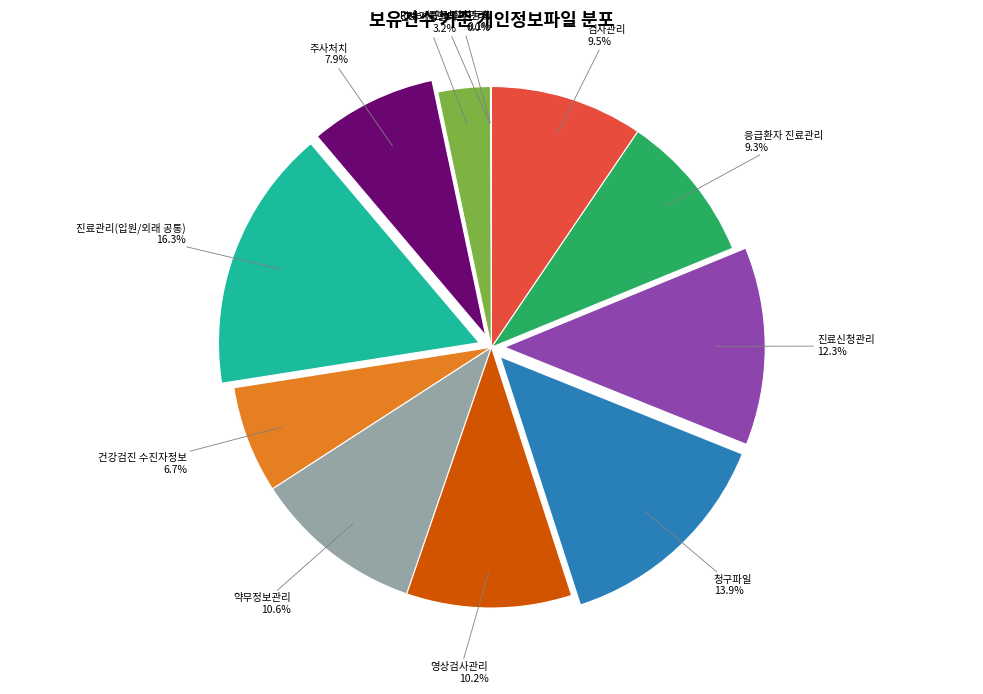

Count the number of slices in the pie.

12